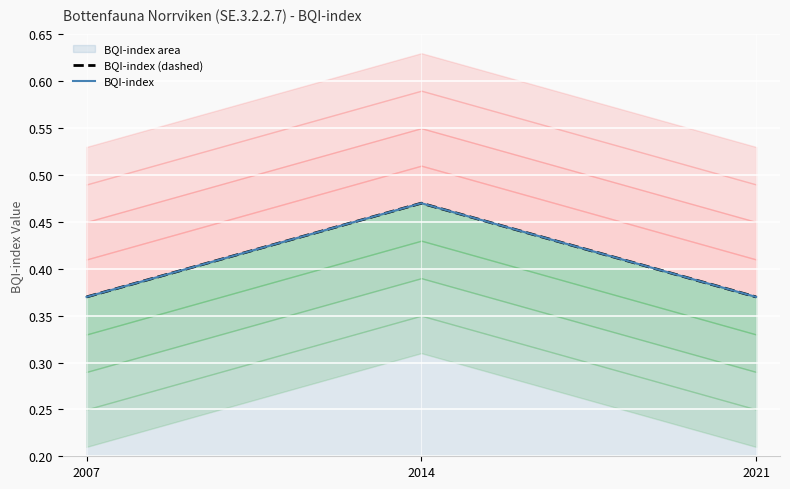

Reading left to right, what are all the values shown in this chart?

BQI-index (dashed): 0.4	0.5	0.4
BQI-index: 0.4	0.5	0.4